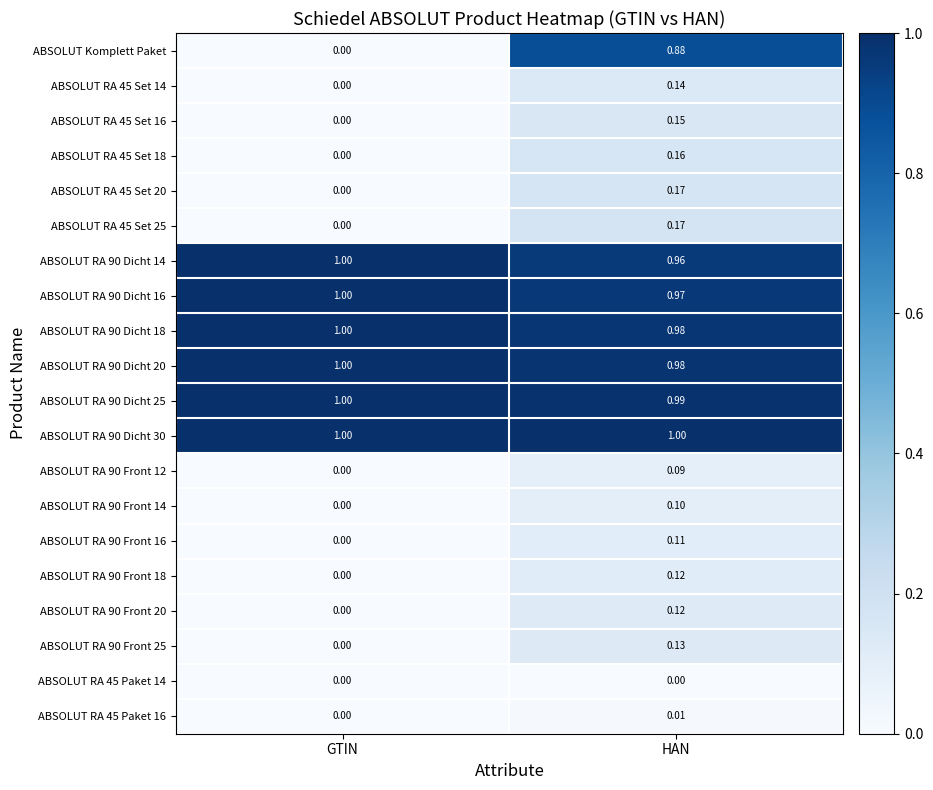

List the labels in order of ABSOLUT RA 45 Set 20 value, largest first.

HAN, GTIN